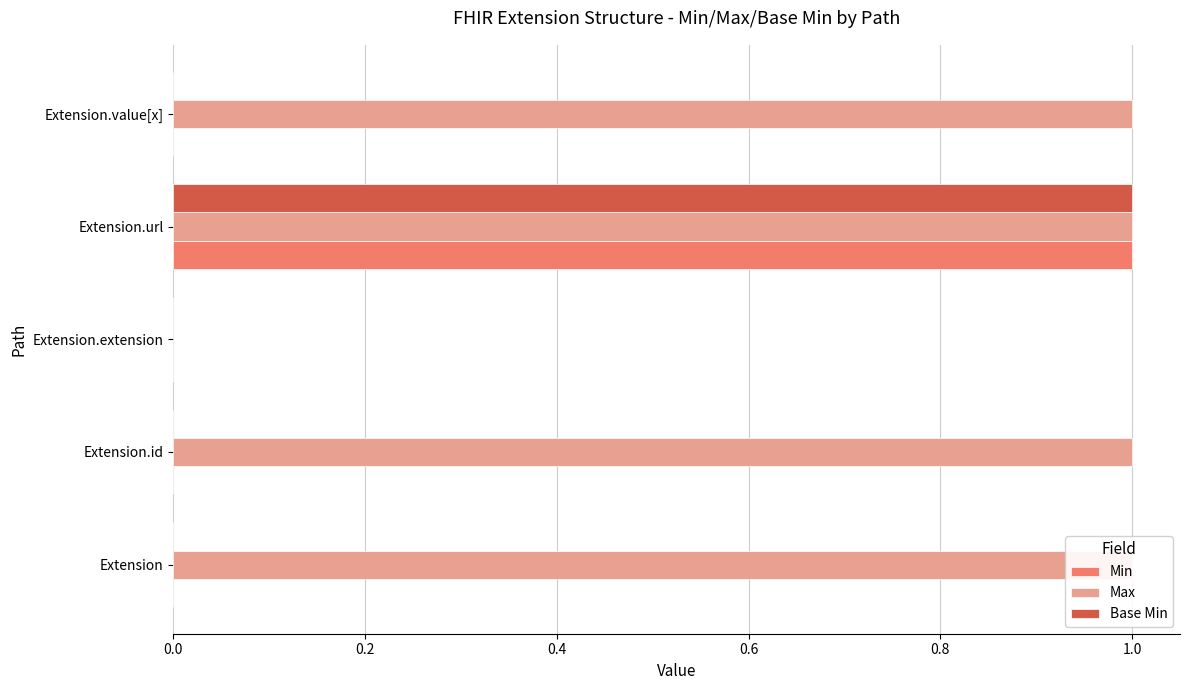

Count the number of categories in the chart.

5